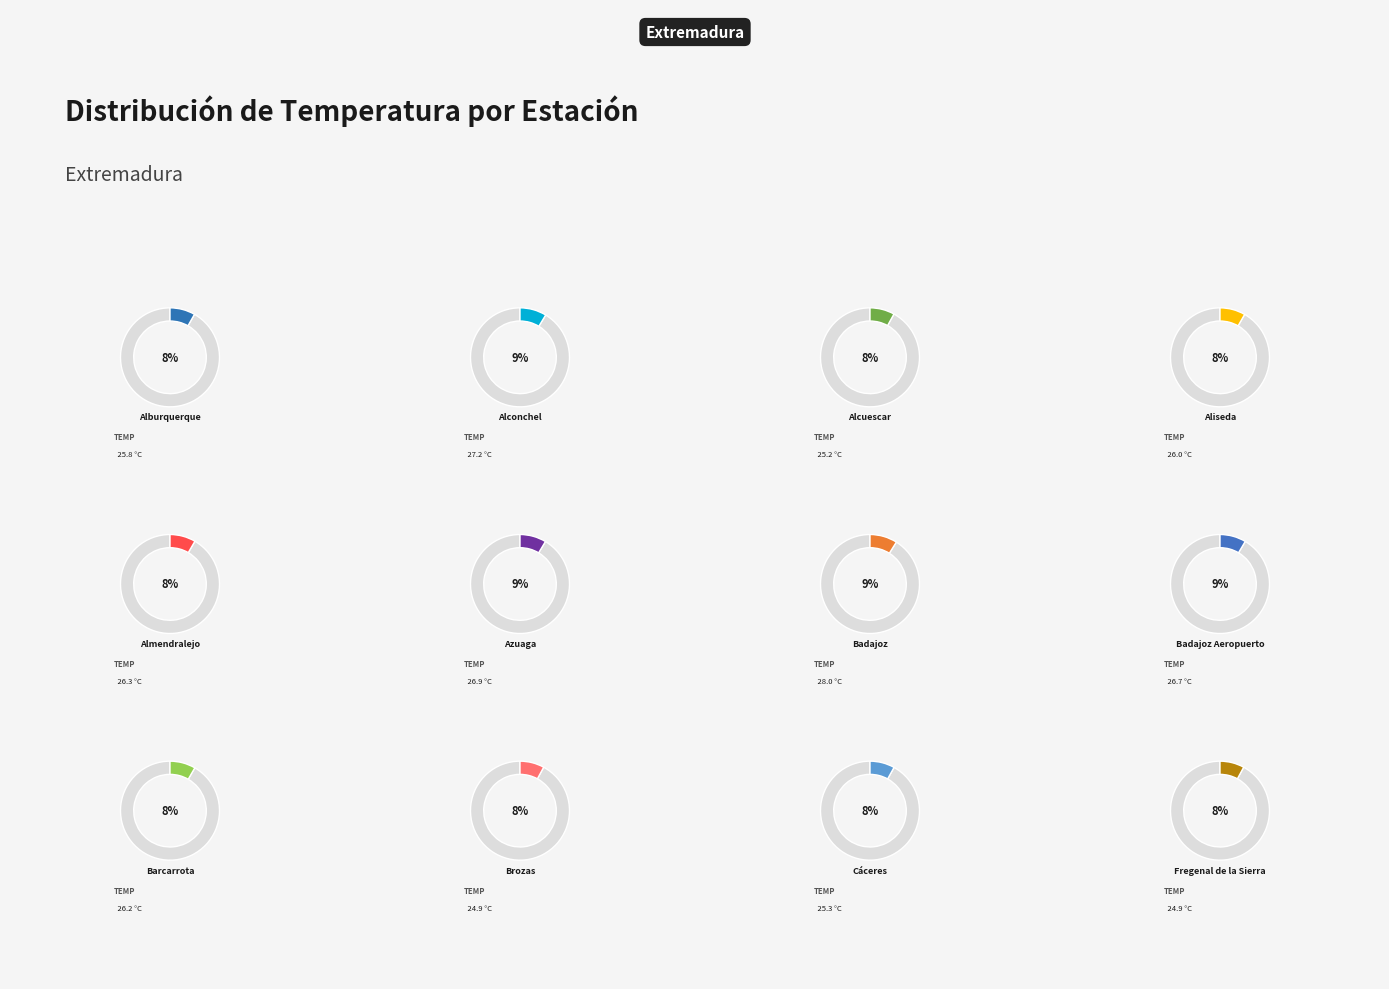

To the nearest percent, what is the difference between the Alburquerque and Badajoz slice percentages?

1%